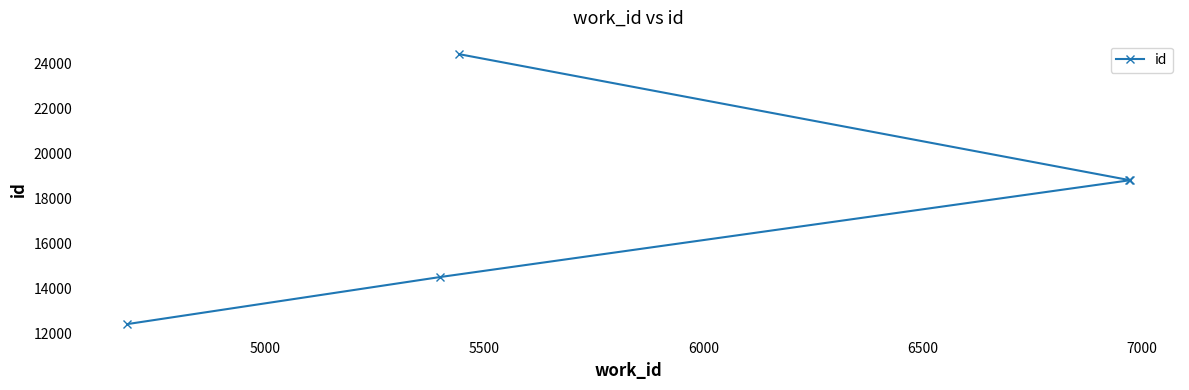

What is the difference between the maximum and minimum values?

12005